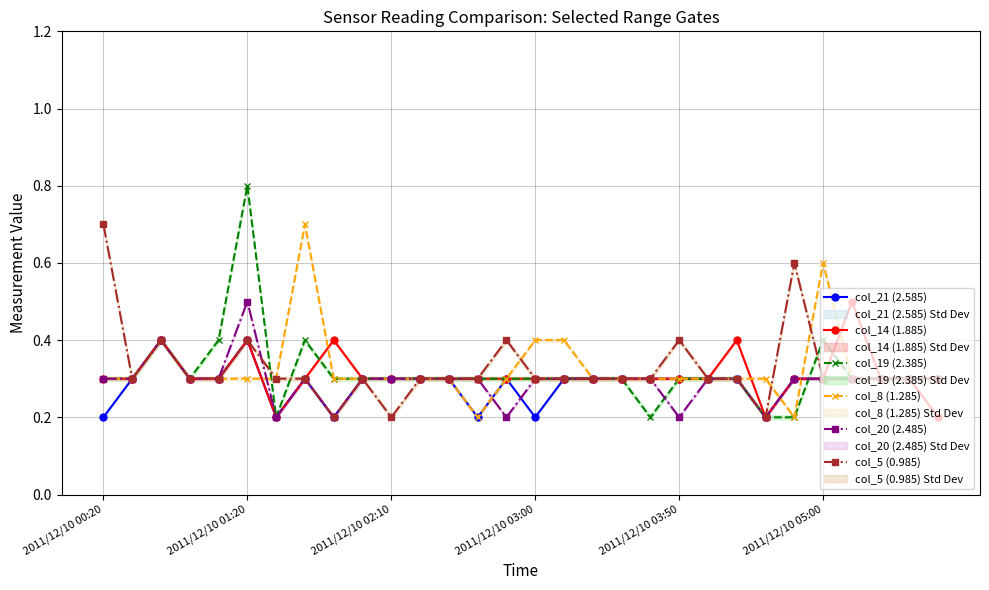

The value of col_14 (1.885) at 2011/12/10 02:10 is 0.3. True or false?

True